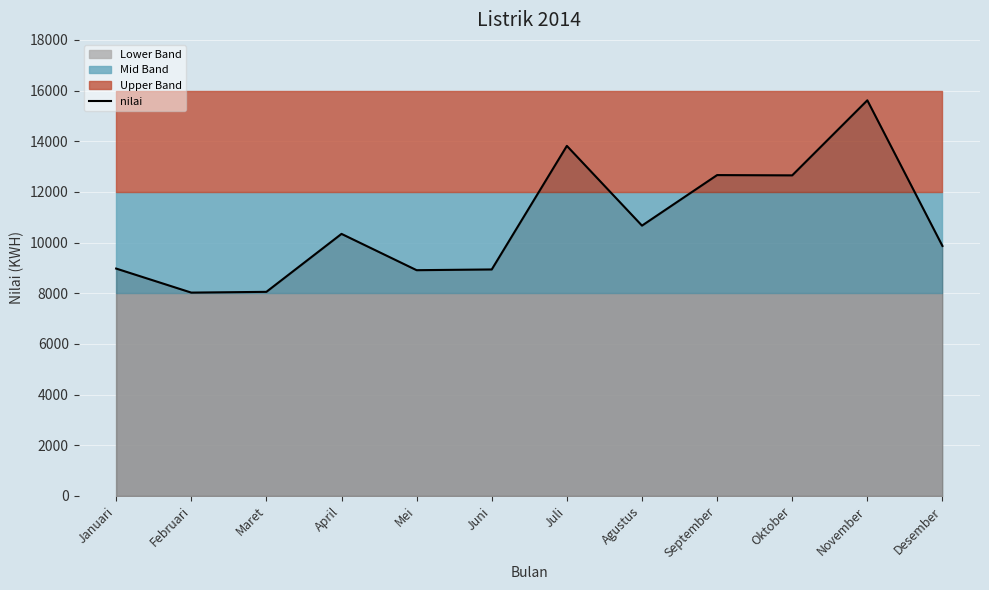

Reading left to right, what are all the values shown in this chart?

Januari=8974	Februari=8025	Maret=8055	April=10343	Mei=8910	Juni=8939	Juli=13817	Agustus=10669	September=12664	Oktober=12653	November=15615	Desember=9866